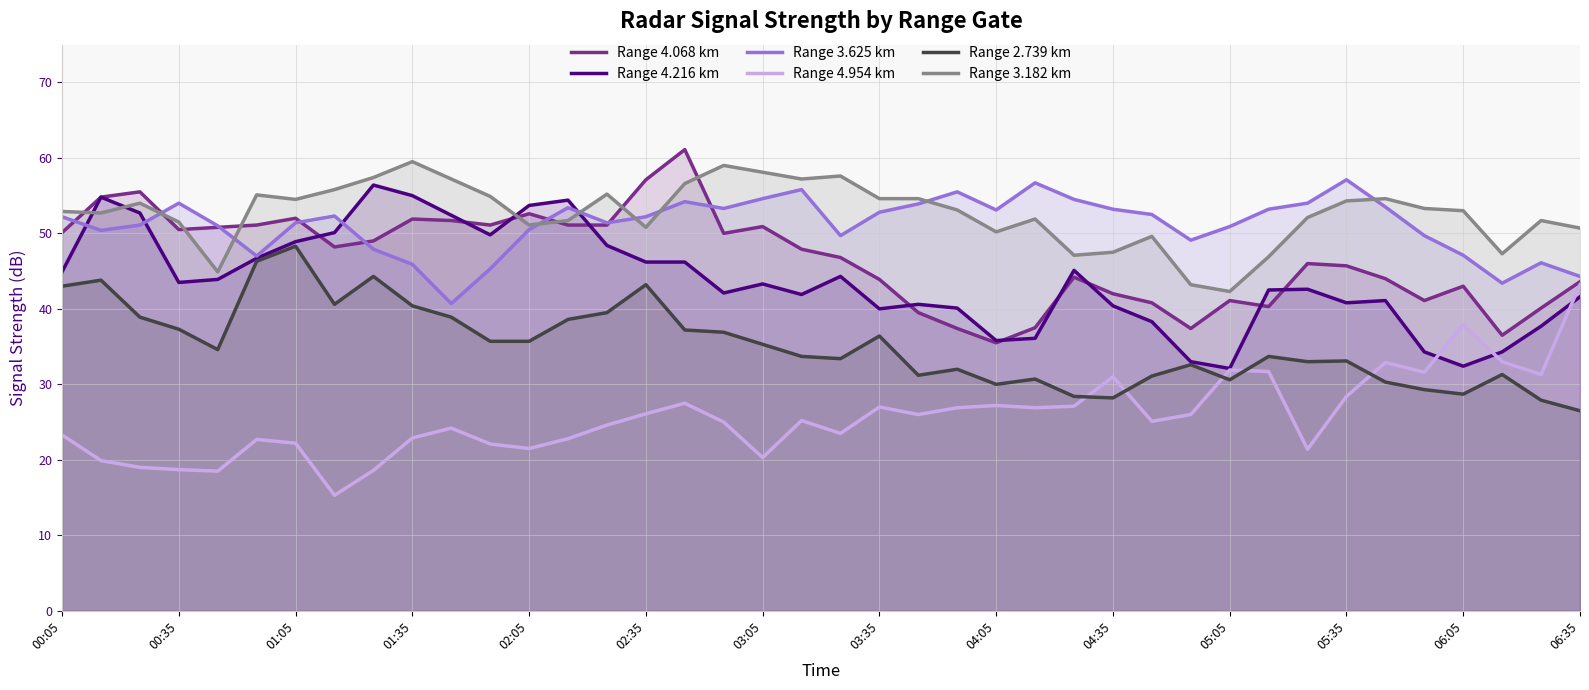

What is the difference between the second highest and second lowest values in the Range 4.216 km series?

22.6